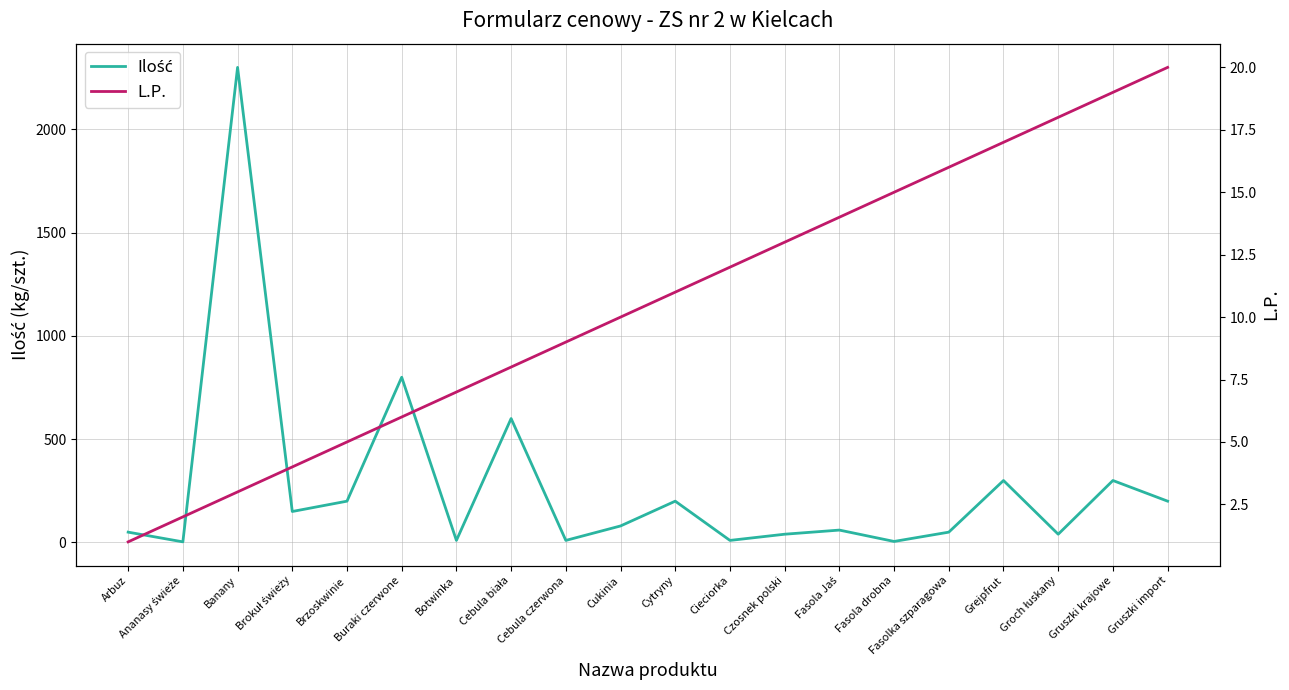

Reading left to right, list all the values displayed in this chart.

Ilość: 50	3	2300	150	200	800	10	600	10	80	200	10	40	60	5	50	300	40	300	200
L.P.: 1	2	3	4	5	6	7	8	9	10	11	12	13	14	15	16	17	18	19	20